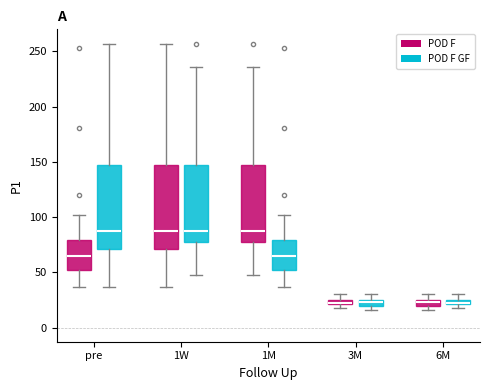

Where does the upper whisker of the box for 3M (POD F) end on the y-axis? The values are not printed on the chart, so give them approximately, as read against the axis.

30